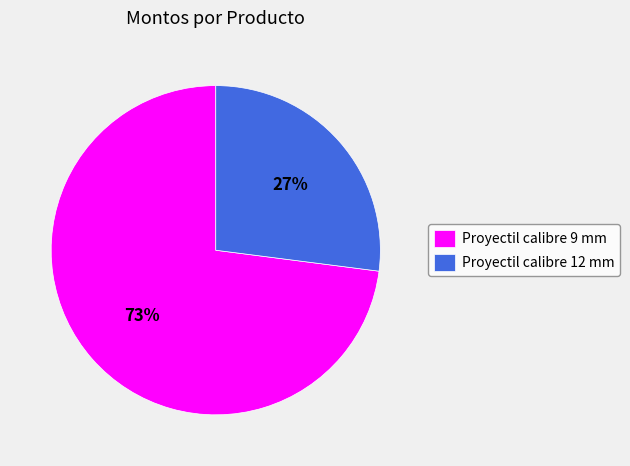

Which category accounts for the majority?

Proyectil calibre 9 mm